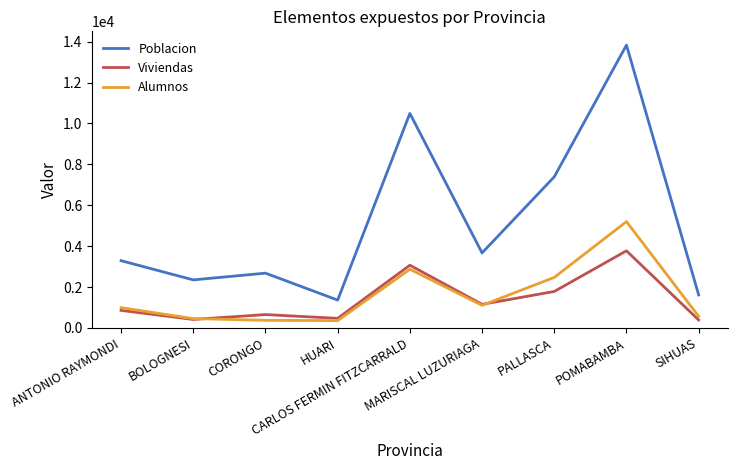

List the series in order of their peak value, highest first.

Poblacion, Alumnos, Viviendas